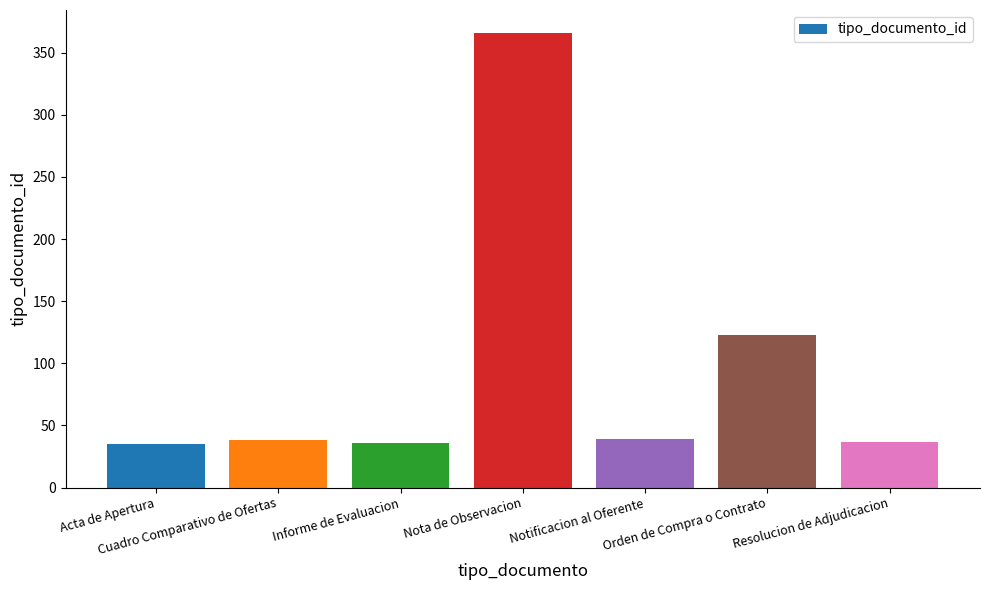

What is the maximum value shown in the chart?

366